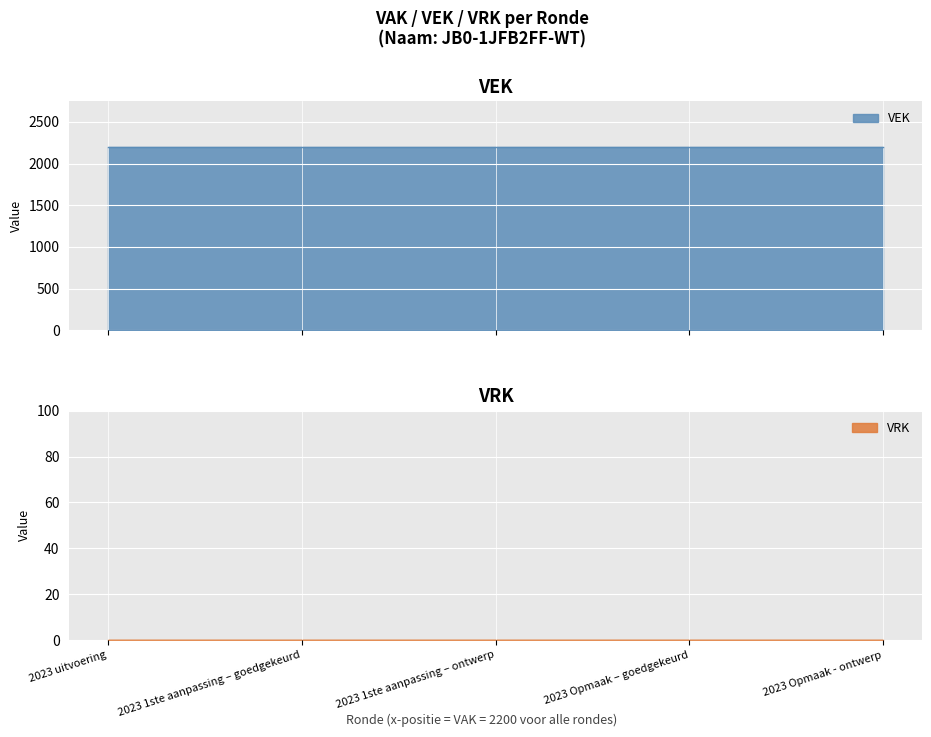

List the labels in order of VEK value, smallest first.

2023 uitvoering, 2023 1ste aanpassing – goedgekeurd, 2023 1ste aanpassing – ontwerp, 2023 Opmaak – goedgekeurd, 2023 Opmaak - ontwerp